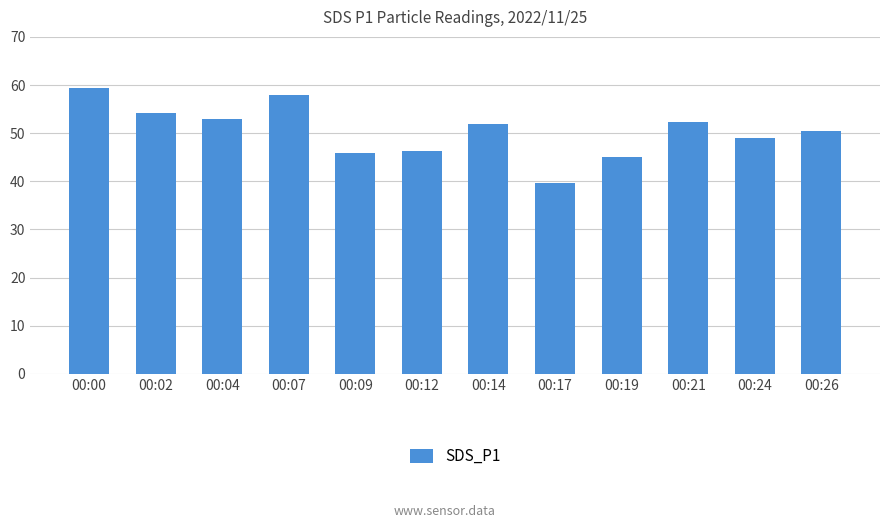

Does the chart contain any negative values?

No